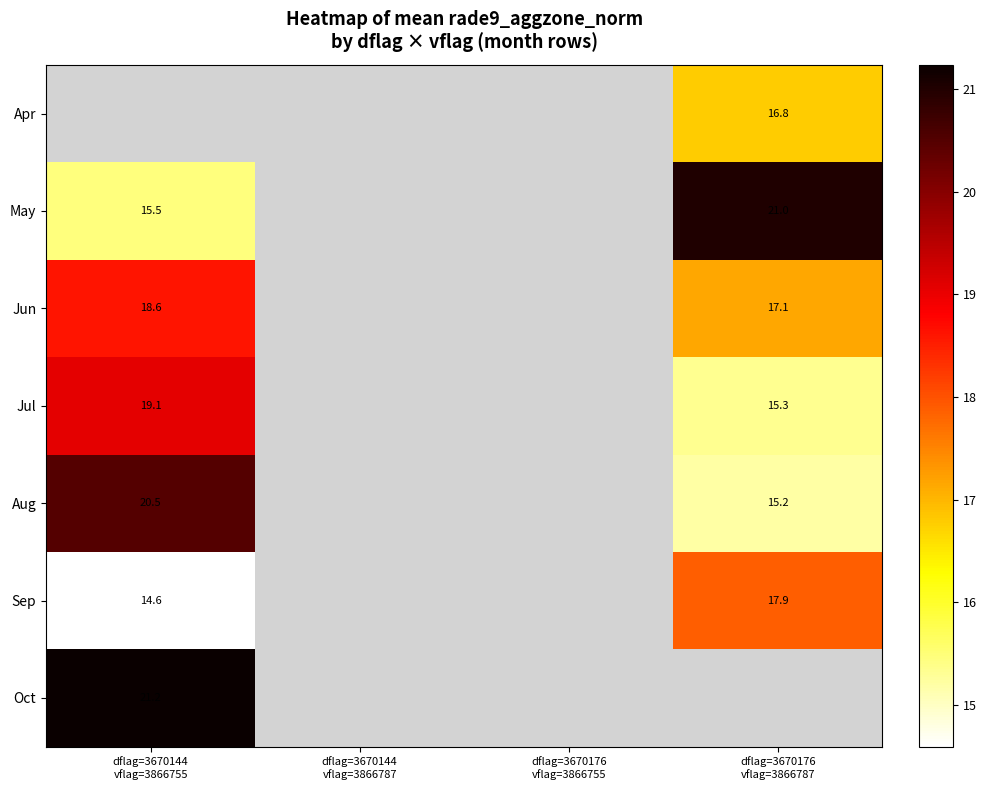

How many categories are shown in the chart?

4